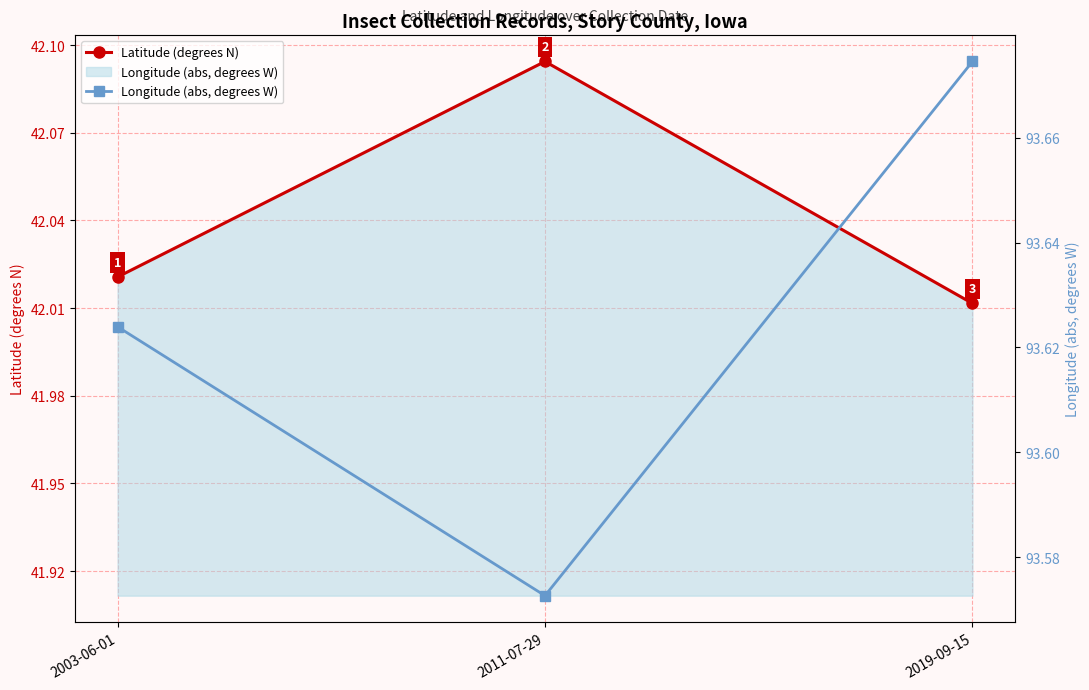

How many lines are shown in the chart?

2